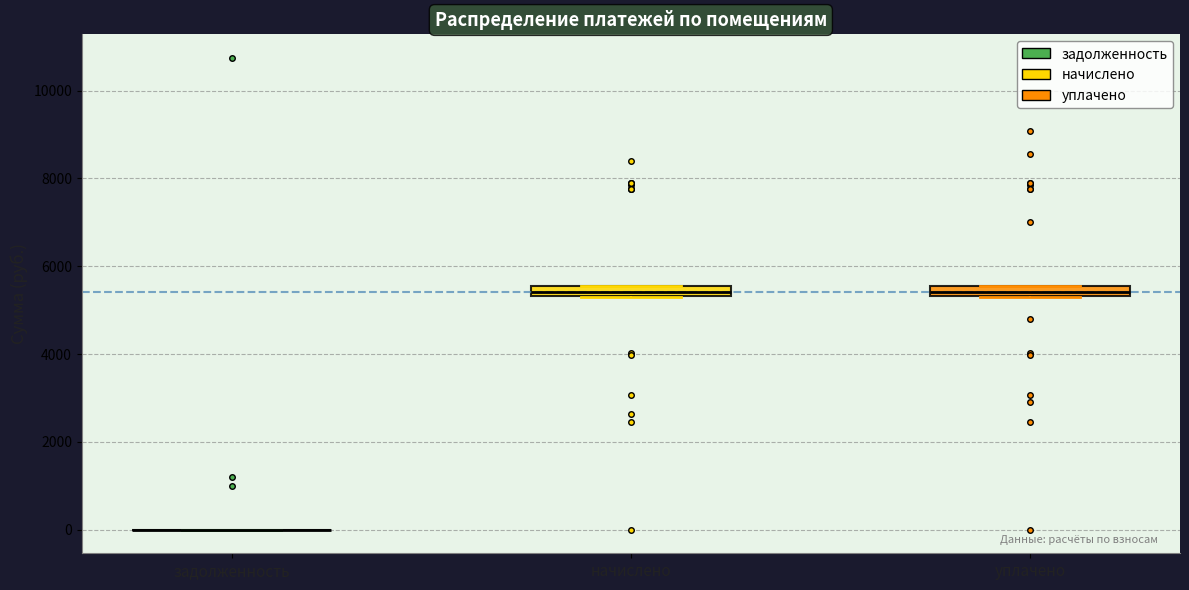

Where is the upper edge of the box for начислено on the y-axis? The values are not printed on the chart, so give them approximately, as read against the axis.

5600